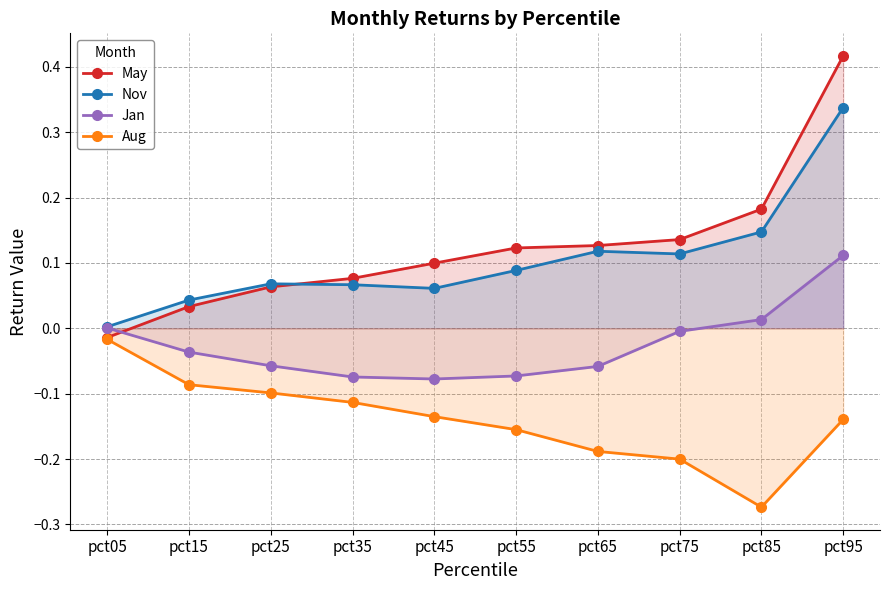

At pct45, list the series in order from smallest to largest.

Aug, Jan, Nov, May